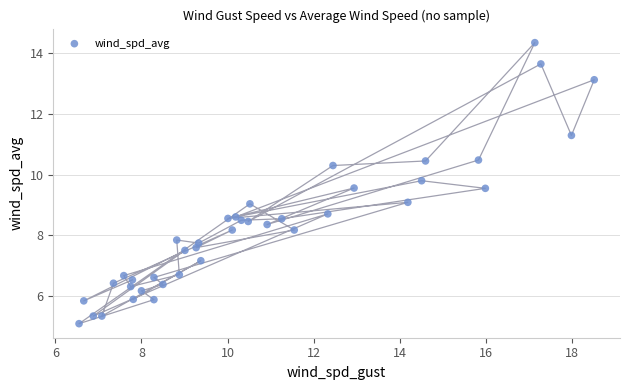

What is the range of X values (max minus min)?

12.0